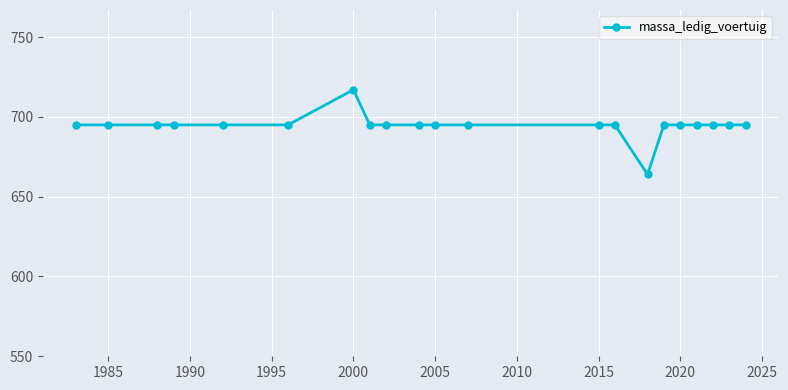

What is the value of the 17th point from the left?

695